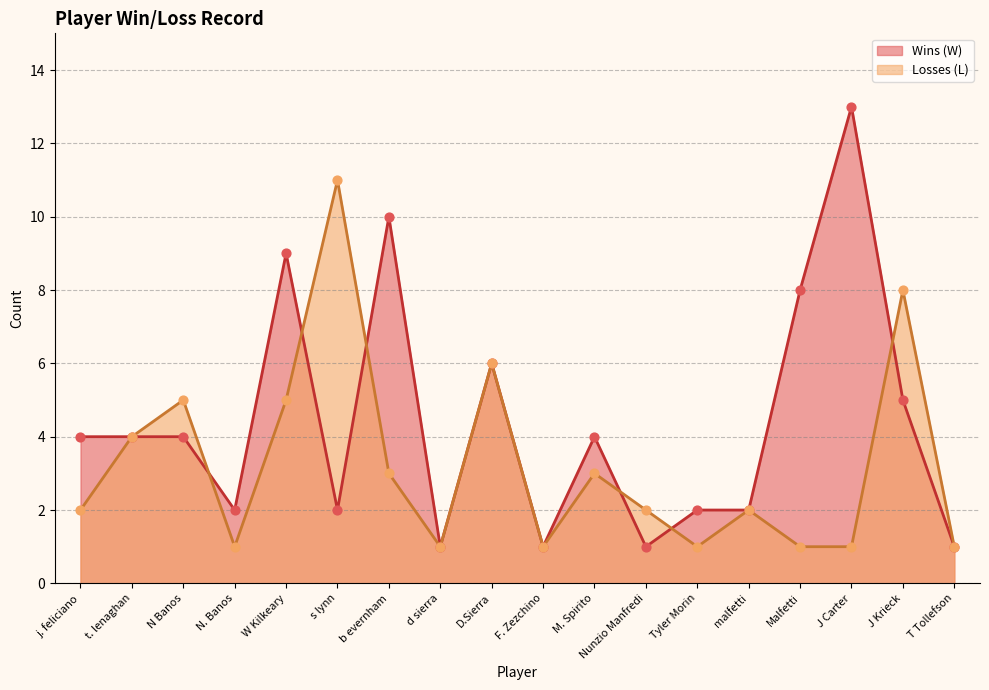

Is the value of Wins (W) at s lynn greater than the value of Losses (L) at b evernham?

No